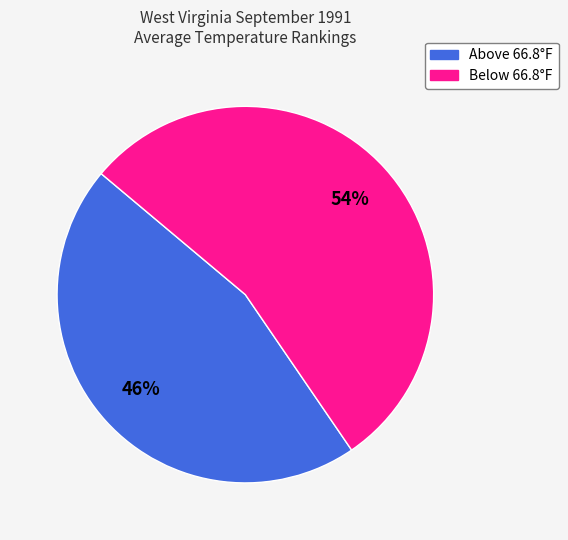

Does any single category account for the majority?

Yes